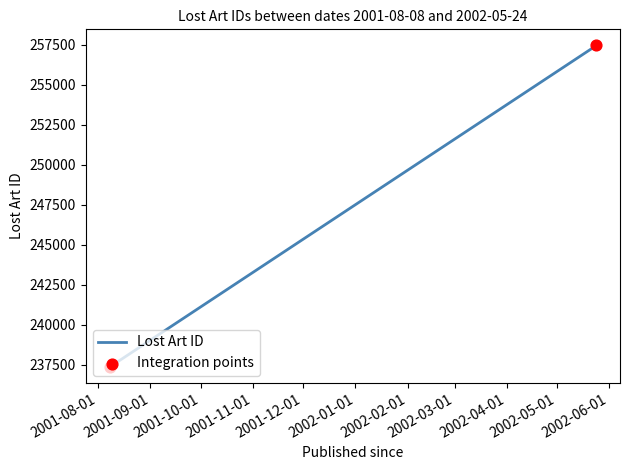

Approximately how many times larger is the value at 2001-08-08 compared to 2002-05-24?

0.9